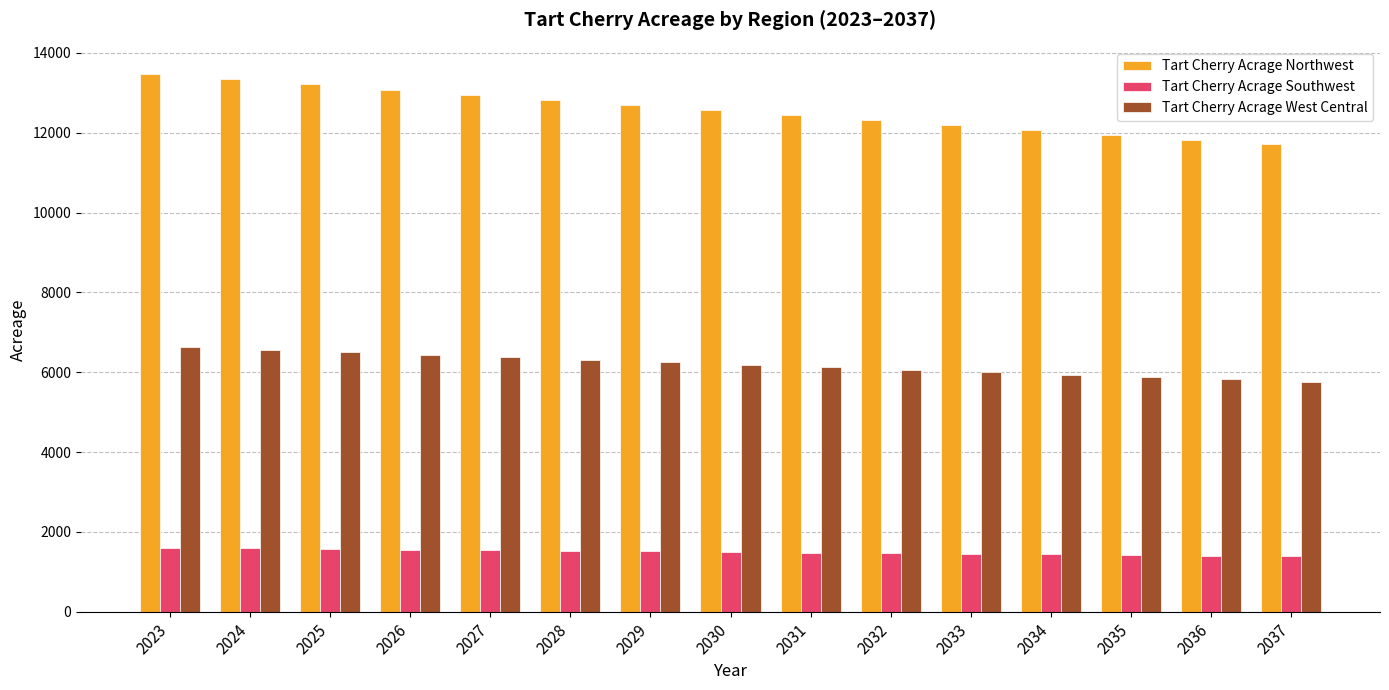

List the series in order of their peak value, highest first.

Tart Cherry Acrage Northwest, Tart Cherry Acrage West Central, Tart Cherry Acrage Southwest